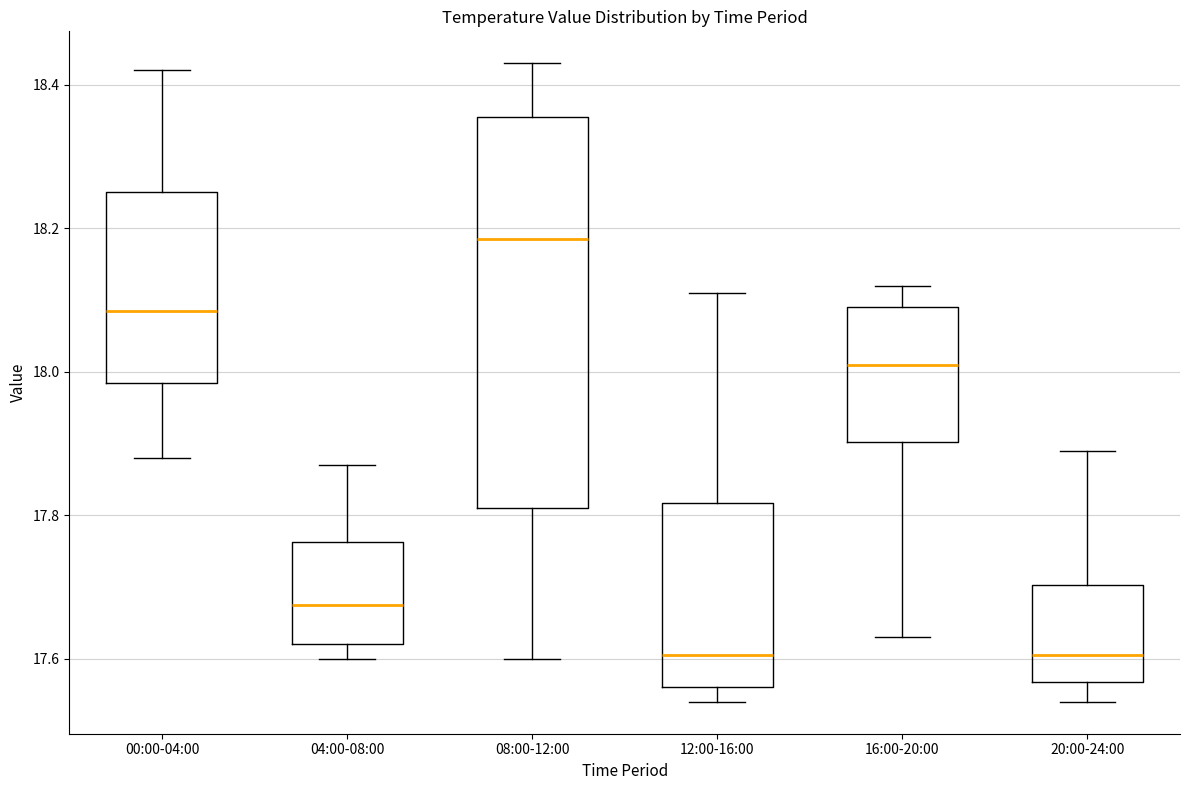

Reading left to right, transcribe this box plot: for each box, give where its median line is, the range the box spans, and where its two whiskers end, as read against the y-axis. The values are not printed on the chart, so give them approximately, as read against the axis.

00:00-04:00: median 18.08, box 17.98 to 18.26, whiskers 17.88 to 18.42
04:00-08:00: median 17.68, box 17.62 to 17.76, whiskers 17.60 to 17.88
08:00-12:00: median 18.18, box 17.82 to 18.36, whiskers 17.60 to 18.44
12:00-16:00: median 17.60, box 17.56 to 17.82, whiskers 17.54 to 18.12
16:00-20:00: median 18.02, box 17.90 to 18.10, whiskers 17.64 to 18.12
20:00-24:00: median 17.60, box 17.56 to 17.70, whiskers 17.54 to 17.90